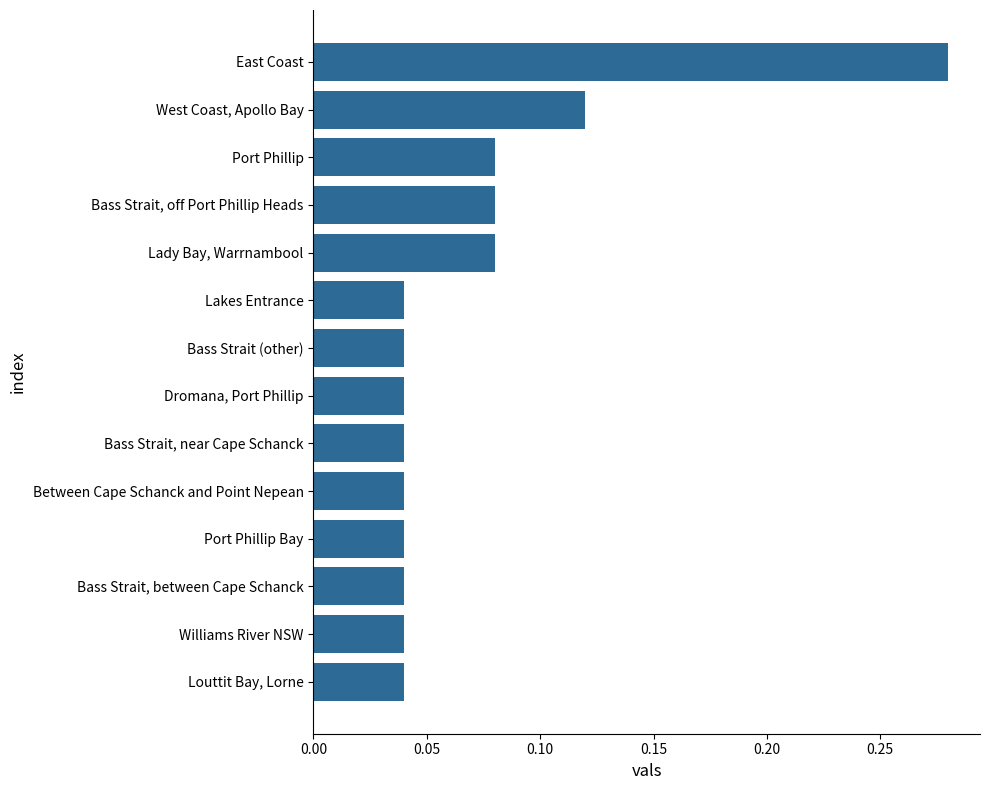

How many values are between 0 and 1?

14